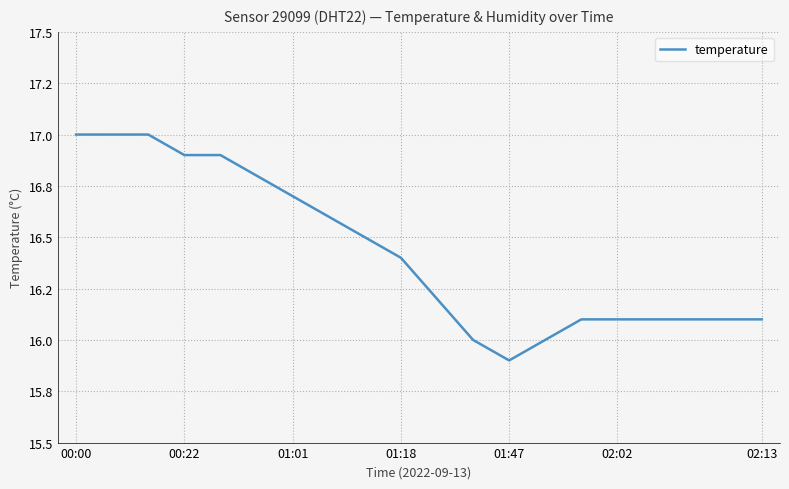

Does the chart have visible grid lines?

Yes